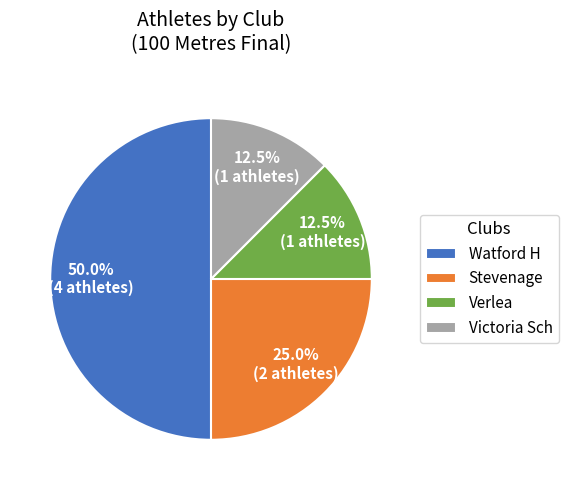

What is the ratio of the value at Watford H to the value at Verlea?

4.0